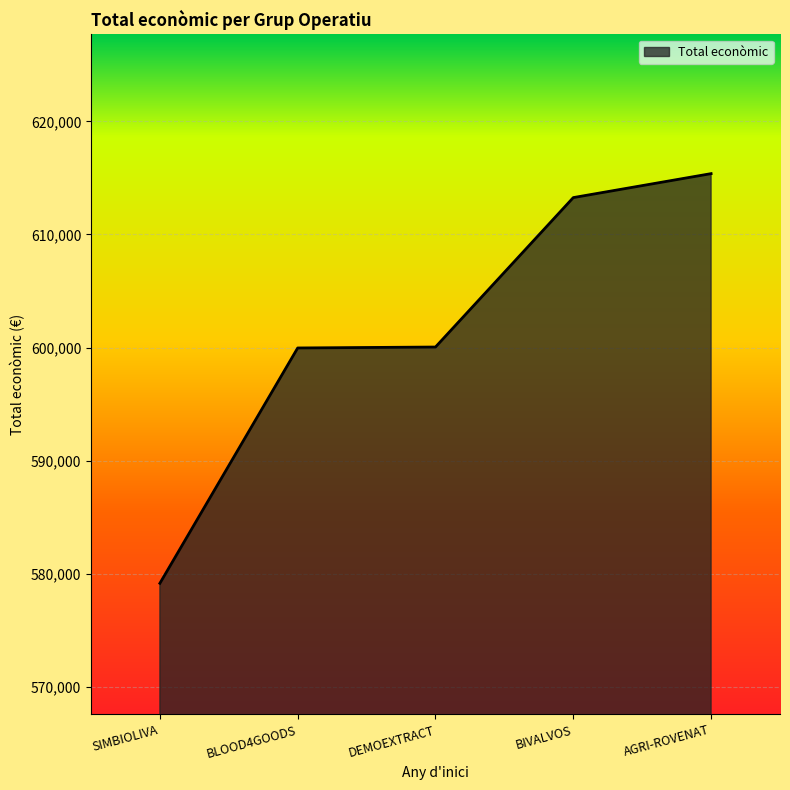

What is the label of the 4th point from the right?

BLOOD4GOODS